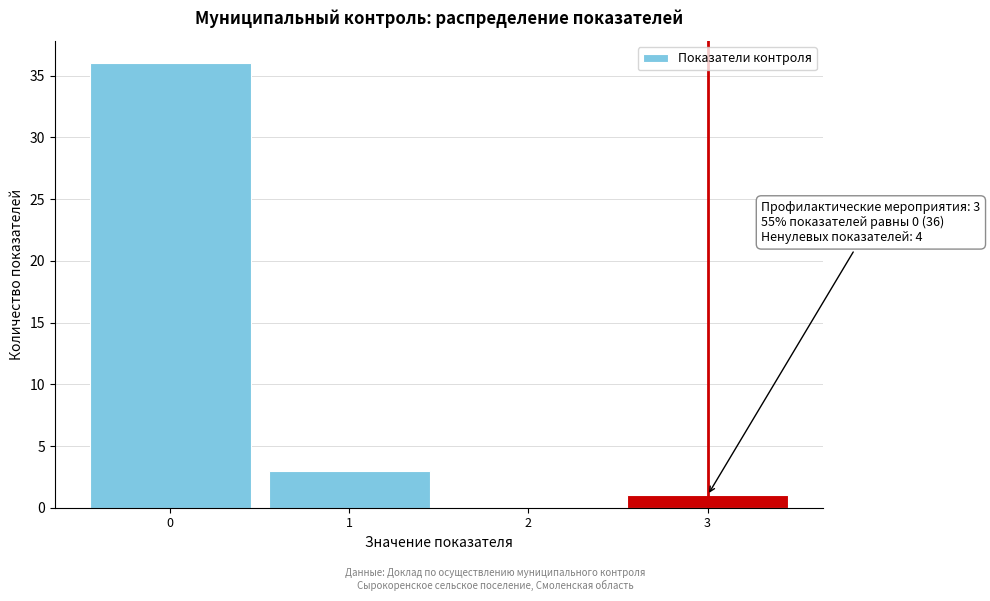

Which range on the x-axis has the tallest bar?

-0.5 to 0.5